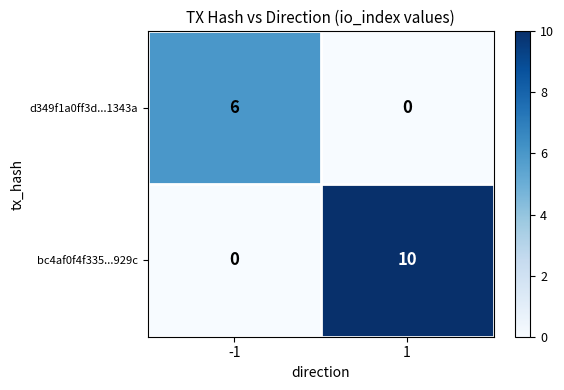

Is it true that bc4af0f4f335...929c equals -5 at -1?

False